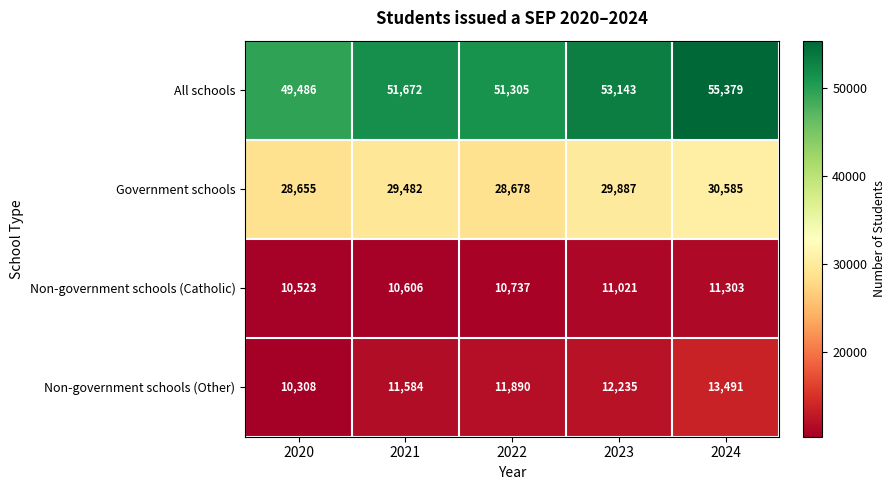

Which label corresponds to the largest value in the chart?

2024